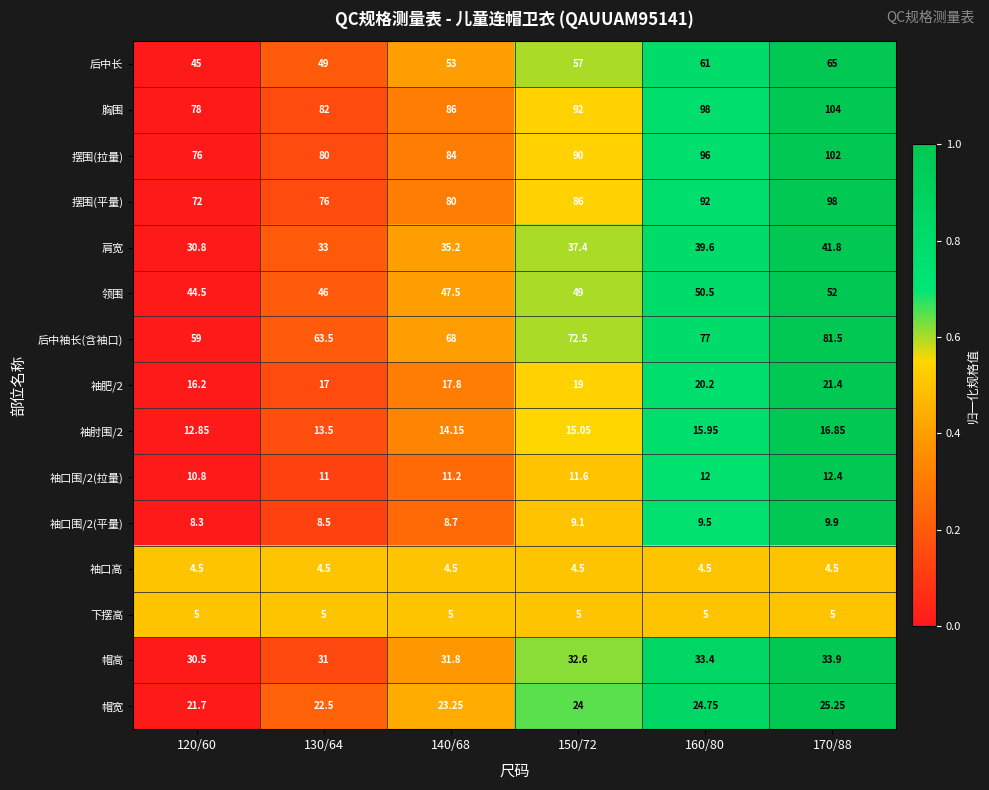

Is the value of 下摆高 at 140/68 greater than the value of 摆围(平量) at 120/60?

No